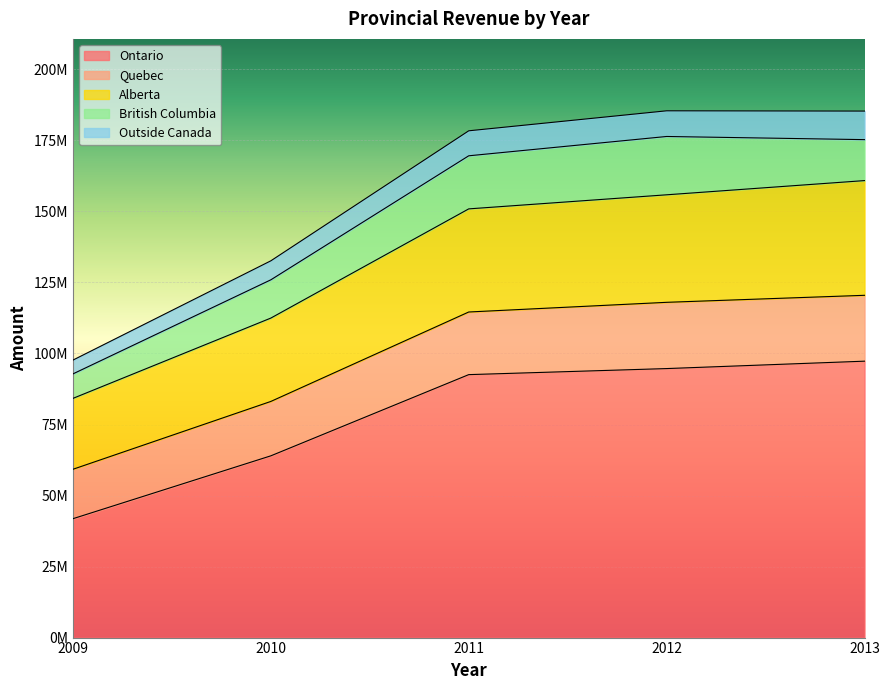

What is the value of the Ontario point at the 5th from the left?

97297011